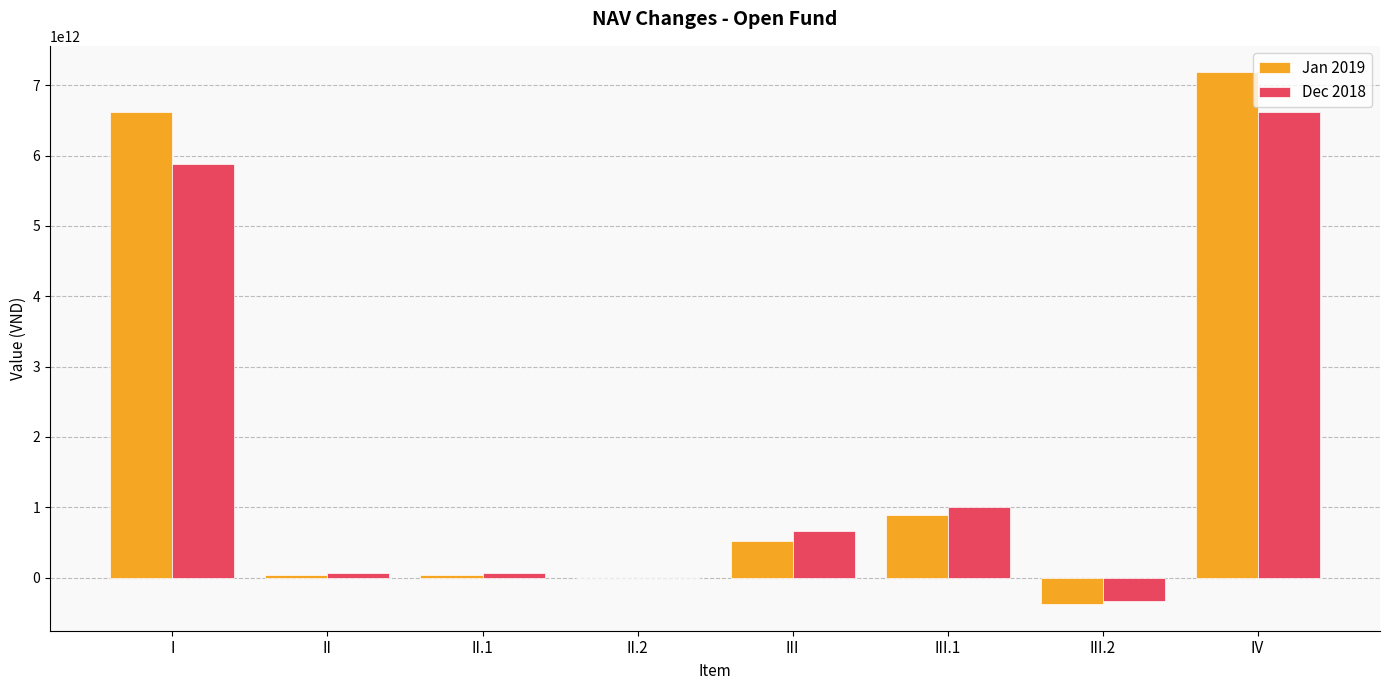

Which category has the highest value across all series?

IV